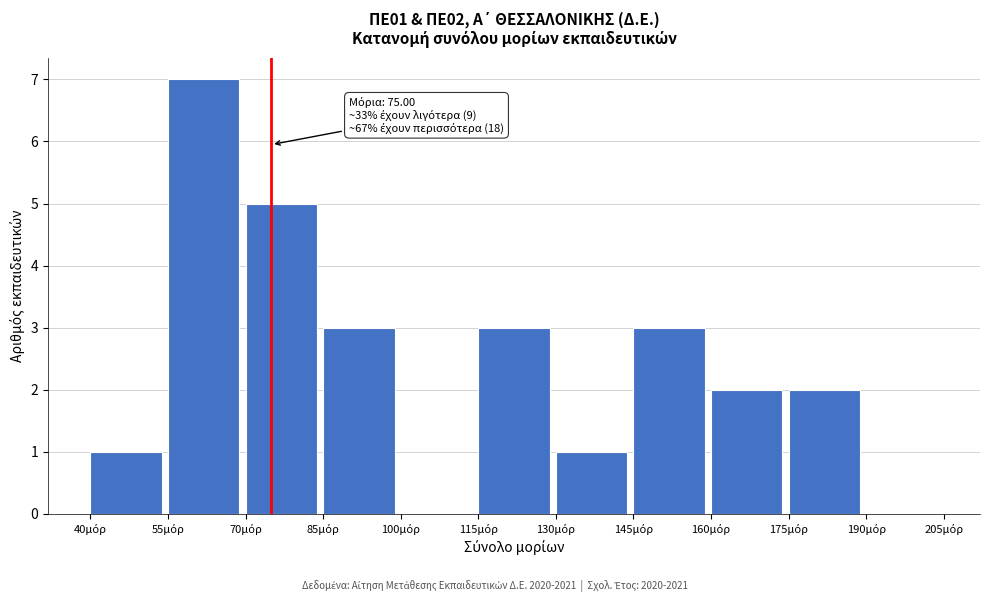

Which range on the x-axis has the tallest bar?

55 to 70